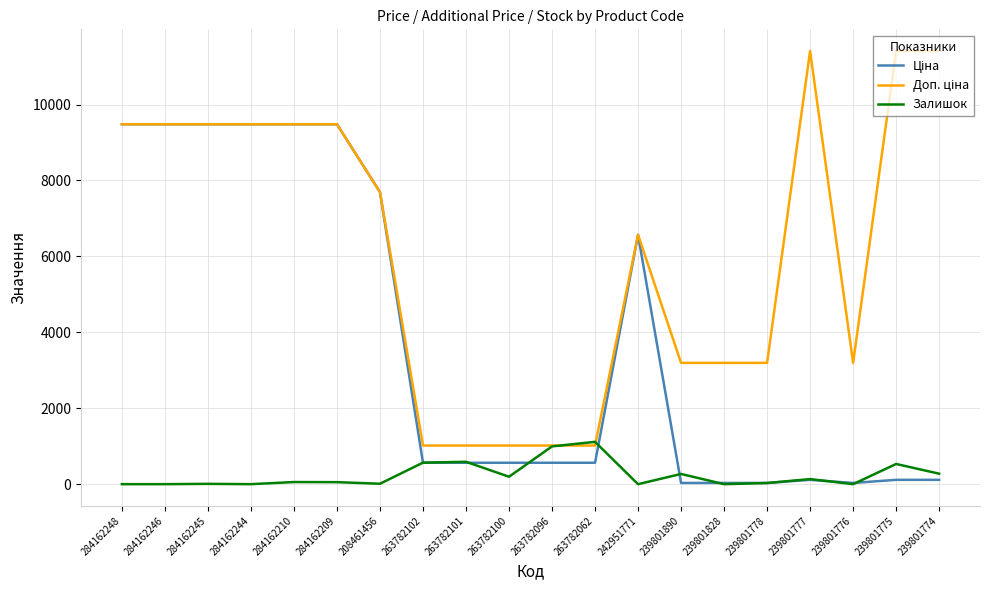

At how many categories does at least one series exceed 5101?

11